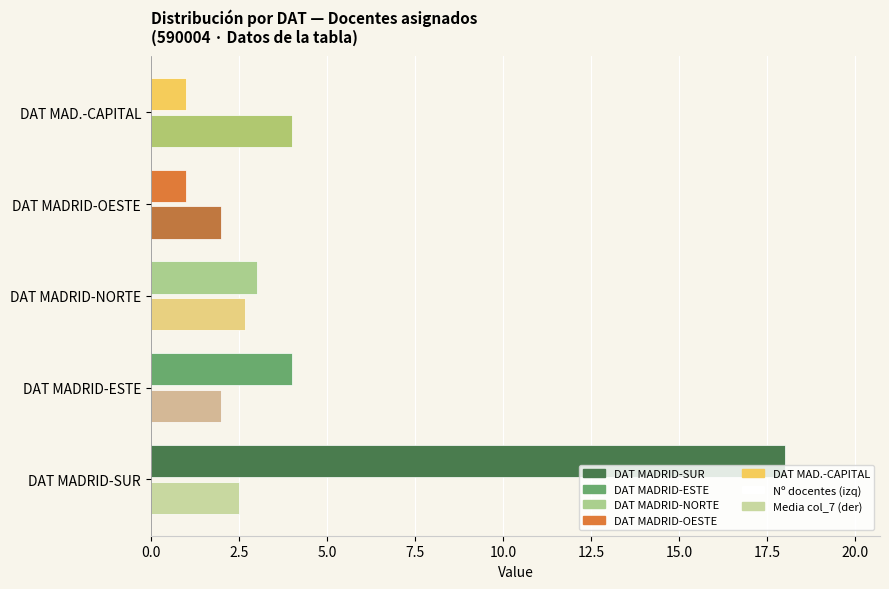

At which category is the sum across all series the highest?

DAT MADRID-SUR